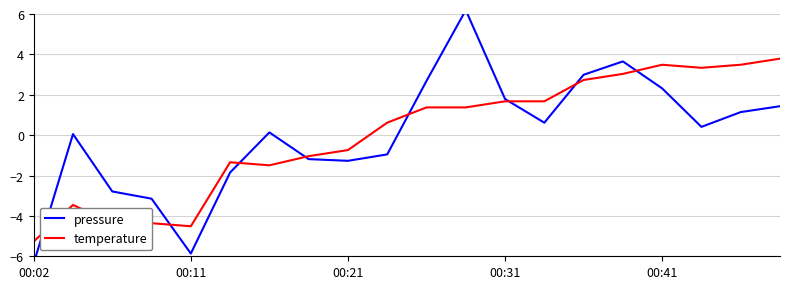

What is the sum of the pressure values at 17 and 9?

-0.5